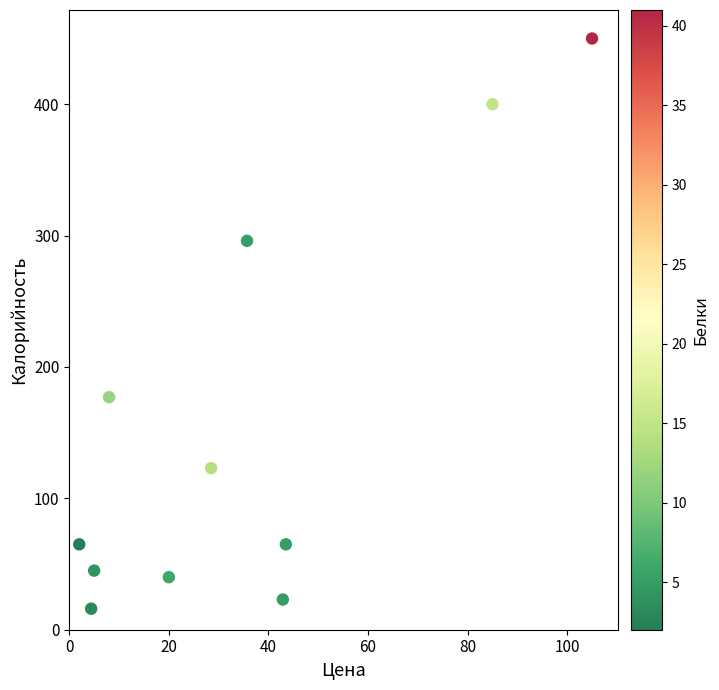

What Y value in the scatter plot is closest to 233?

177